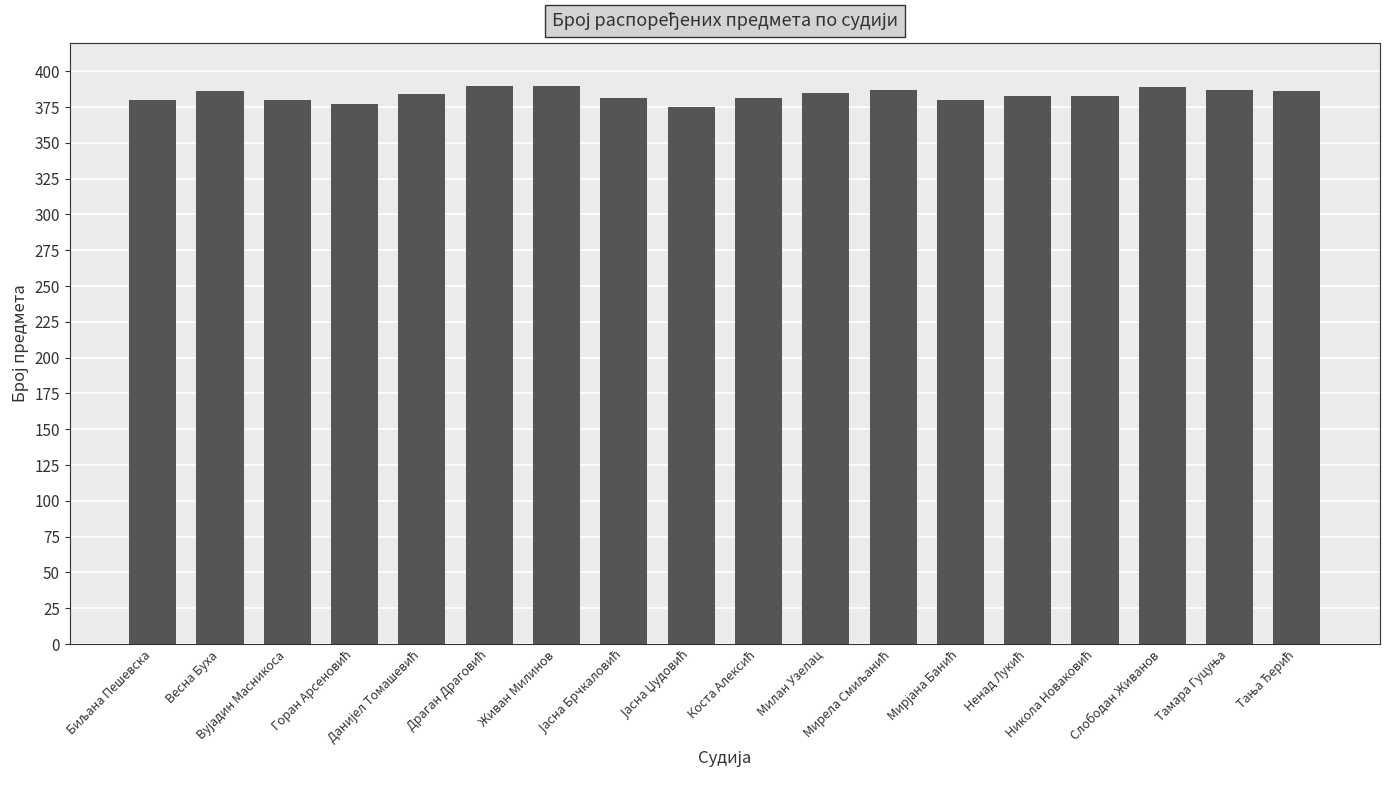

What is the greatest value displayed?

390